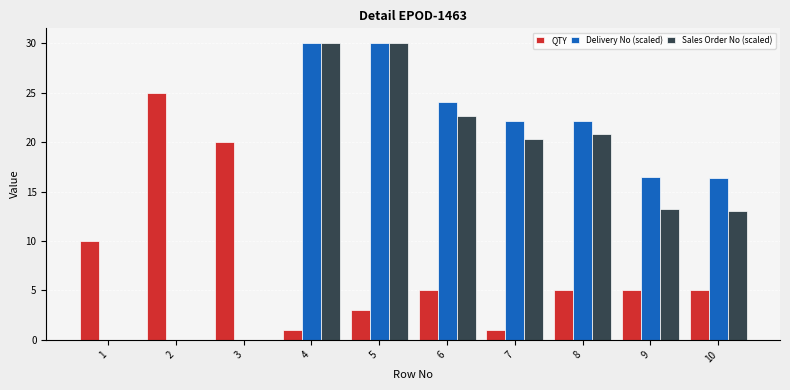

Is the value of QTY at 2 greater than the value of Delivery No (scaled) at 7?

Yes